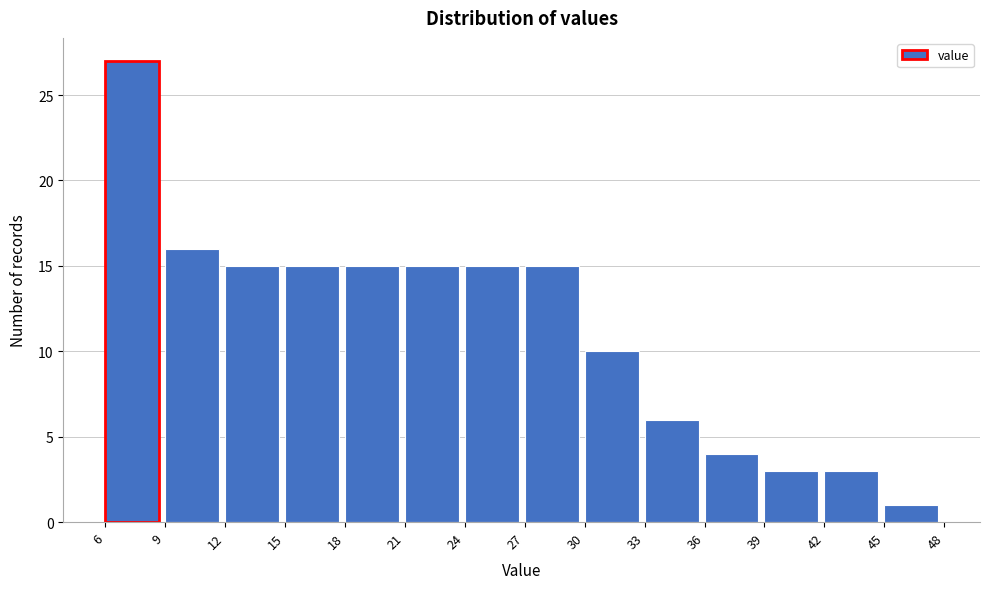

Reading left to right, list every bar in this chart as the range it spans on the x-axis followed by its height. The values are not printed on the chart, so give them approximately, as read against the axis.

6 to 9: 27
9 to 12: 16
12 to 15: 15
15 to 18: 15
18 to 21: 15
21 to 24: 15
24 to 27: 15
27 to 30: 15
30 to 33: 10
33 to 36: 6
36 to 39: 4
39 to 42: 3
42 to 45: 3
45 to 48: 1